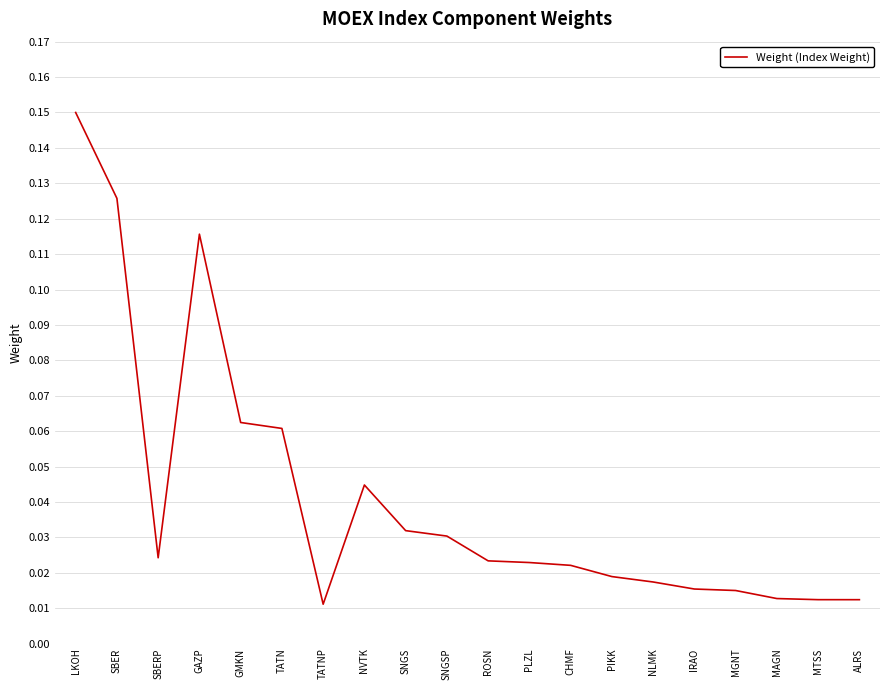

Where is the first local maximum?

GAZP